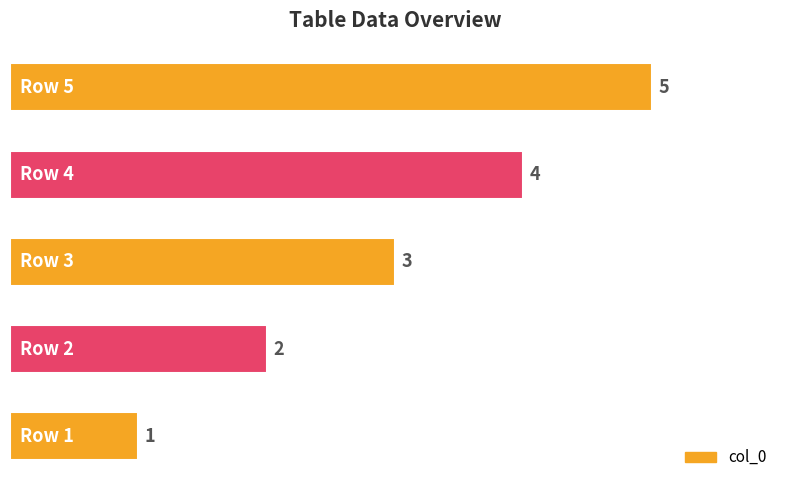

What is the average value?

3